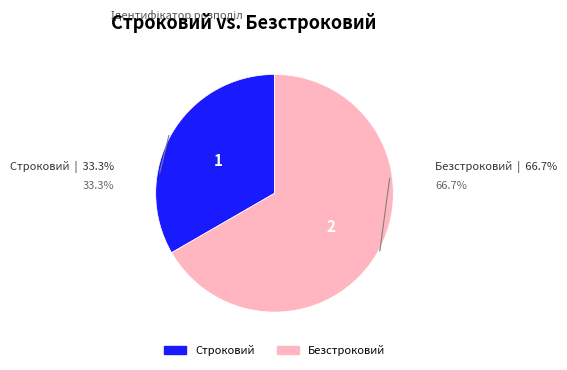

Rank the categories by value from lowest to highest.

Строковий, Безстроковий